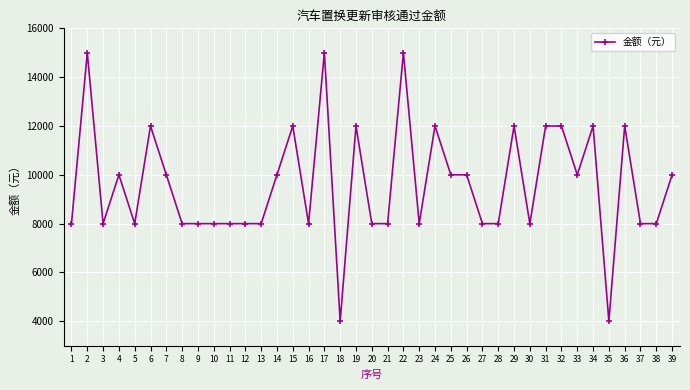

What is the value of the 31st point from the left?

12000